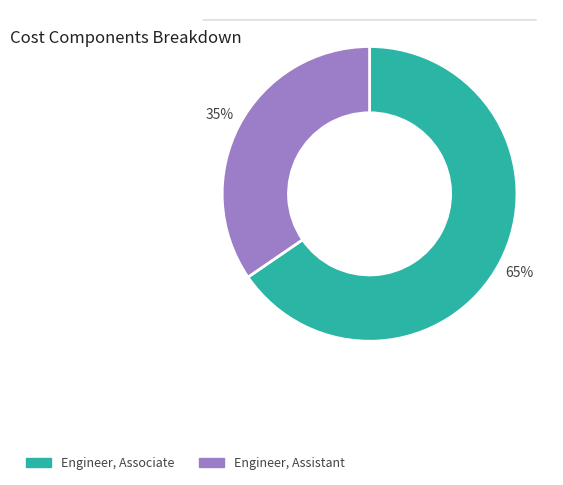

To the nearest percent, what is the combined percentage of Engineer, Associate and Engineer, Assistant?

100%